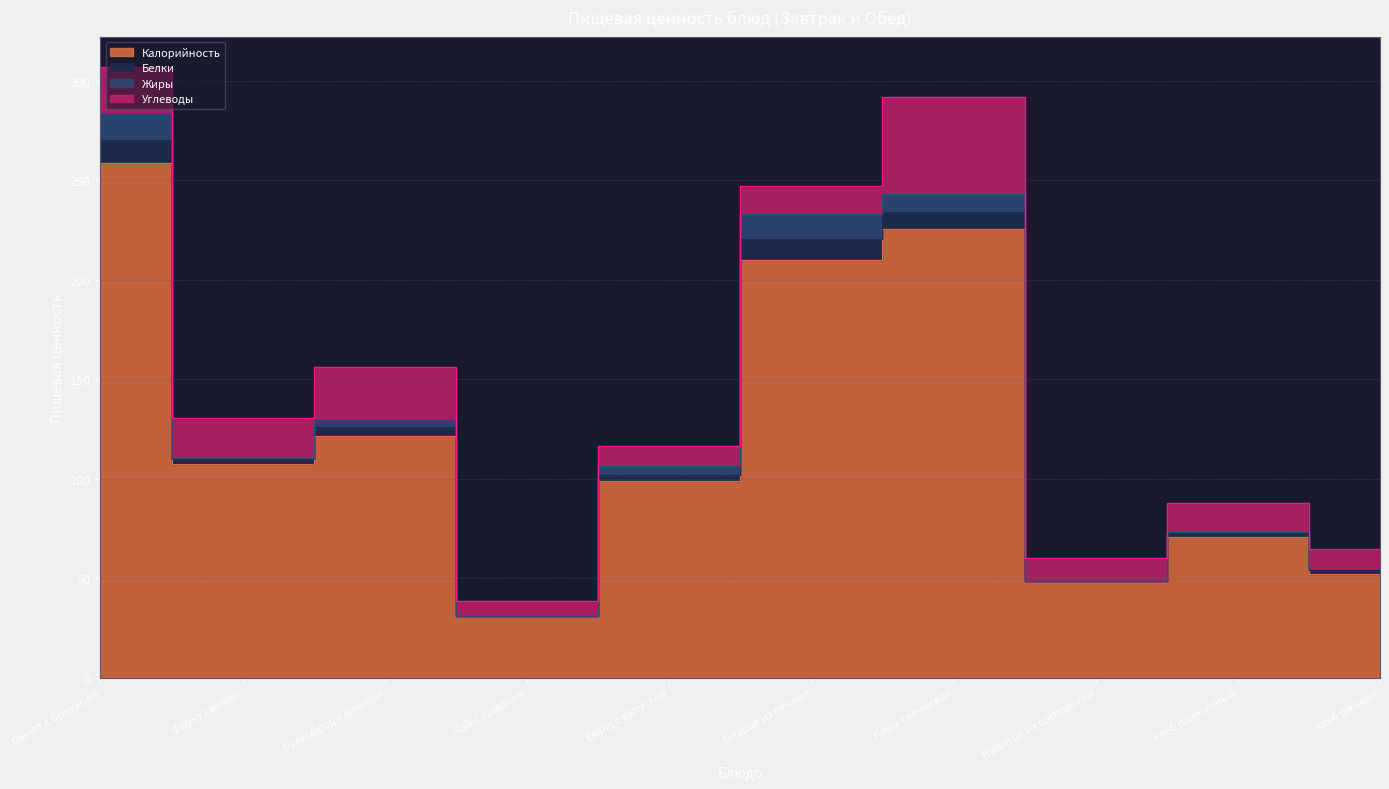

At which category is the sum across all series the highest?

Омлет с брокколи